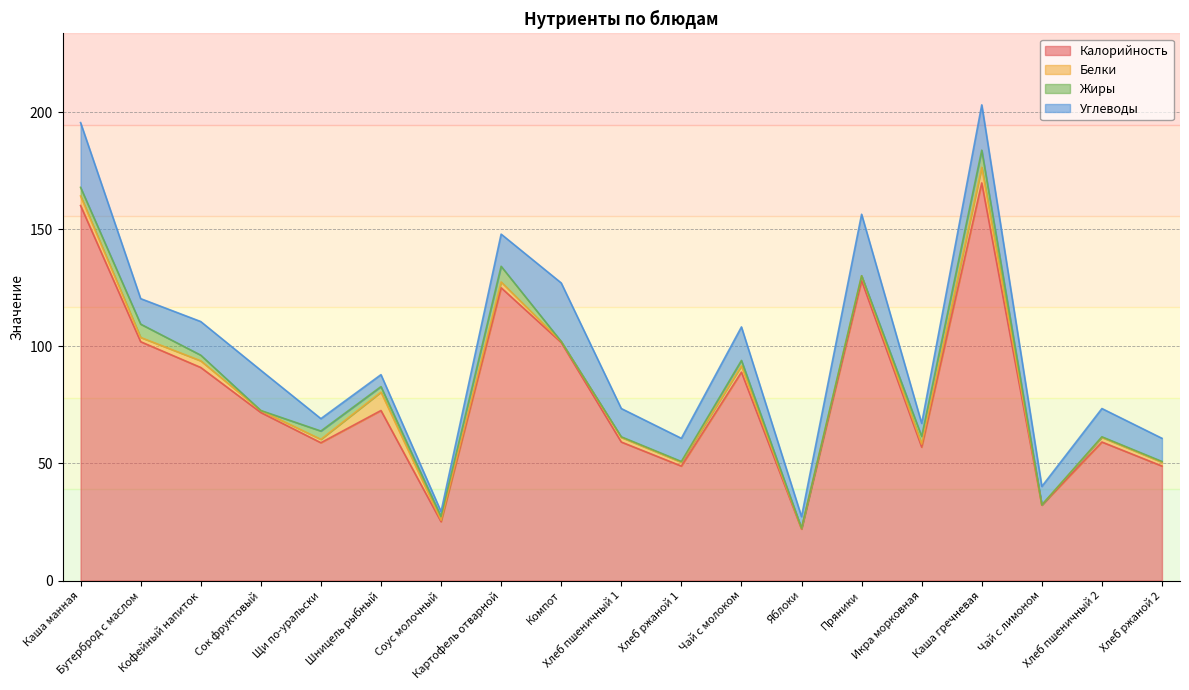

Between Хлеб ржаной 1 and Хлеб пшеничный 2, which is larger?

Хлеб пшеничный 2